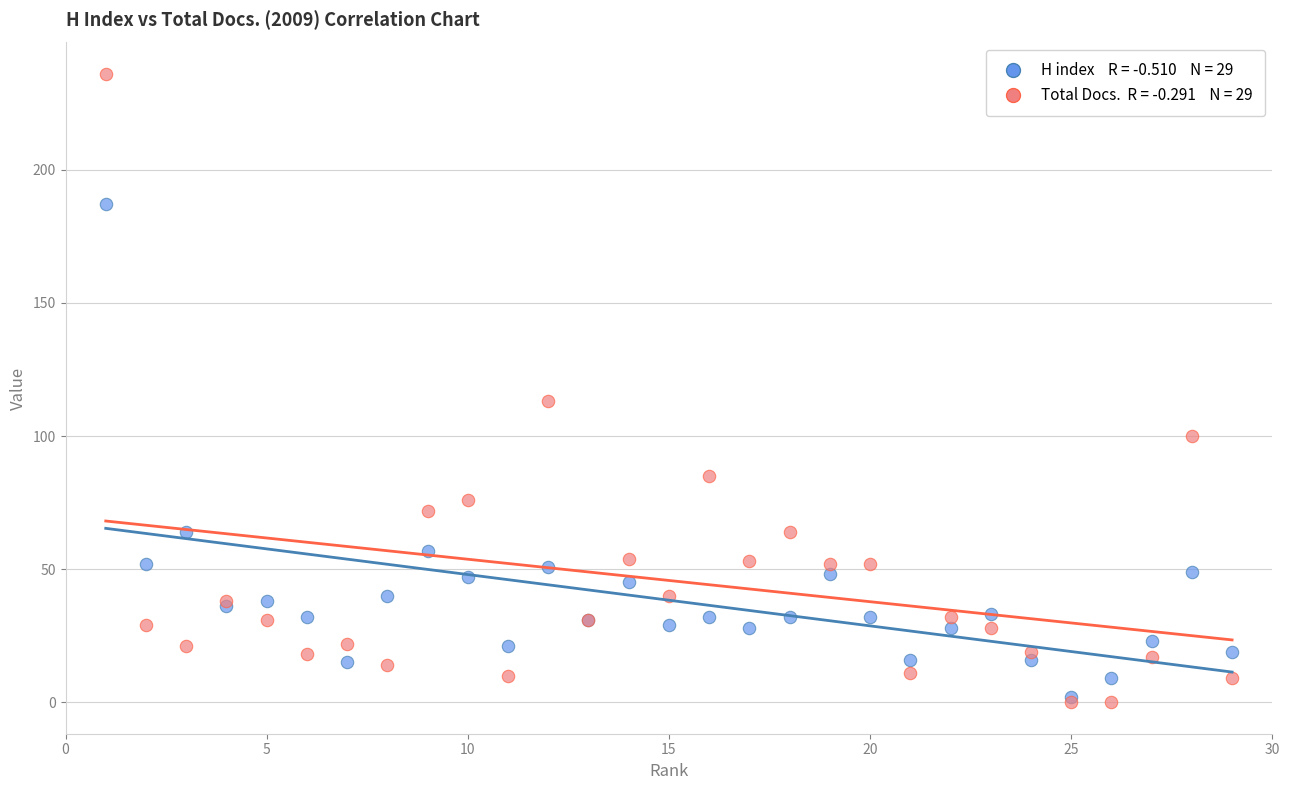

Across all series, what Y value is closest to 118?

113